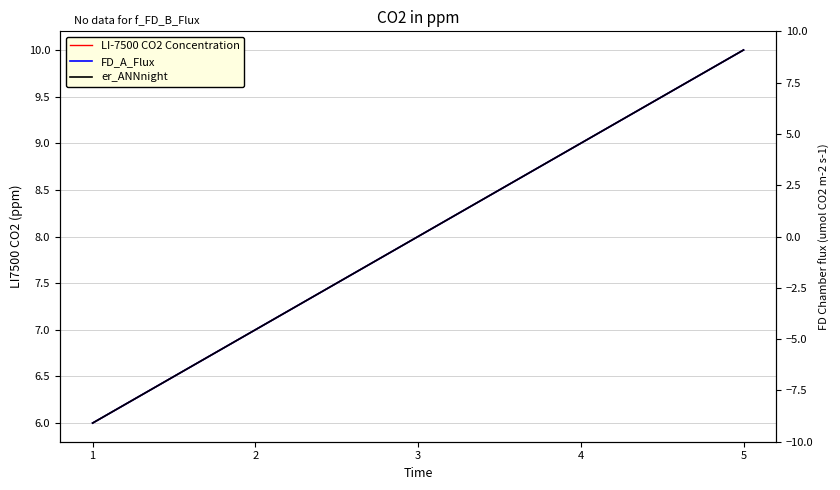

Rank the series at 2 from lowest to highest value.

LI-7500 CO2 Concentration, FD_A_Flux, er_ANNnight